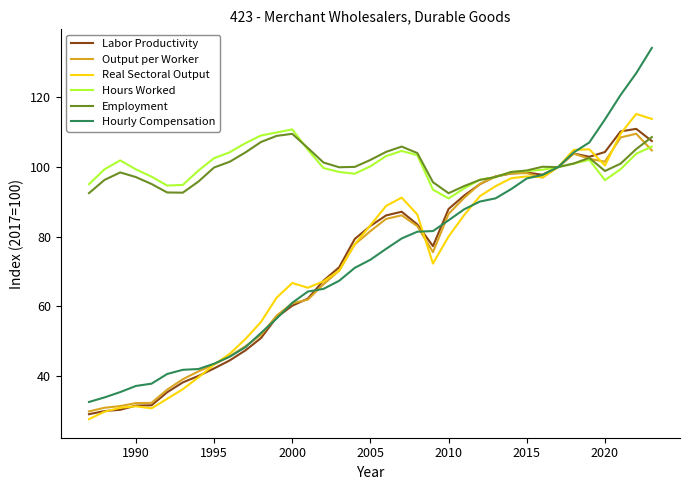

What is the minimum value for Employment?

92.5